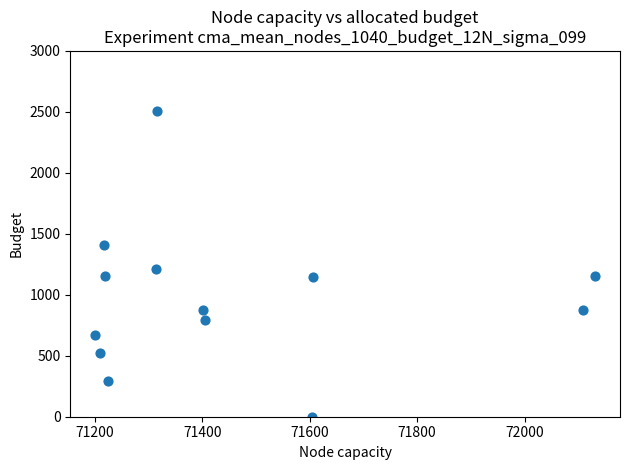

What is the range of X values (max minus min)?

930